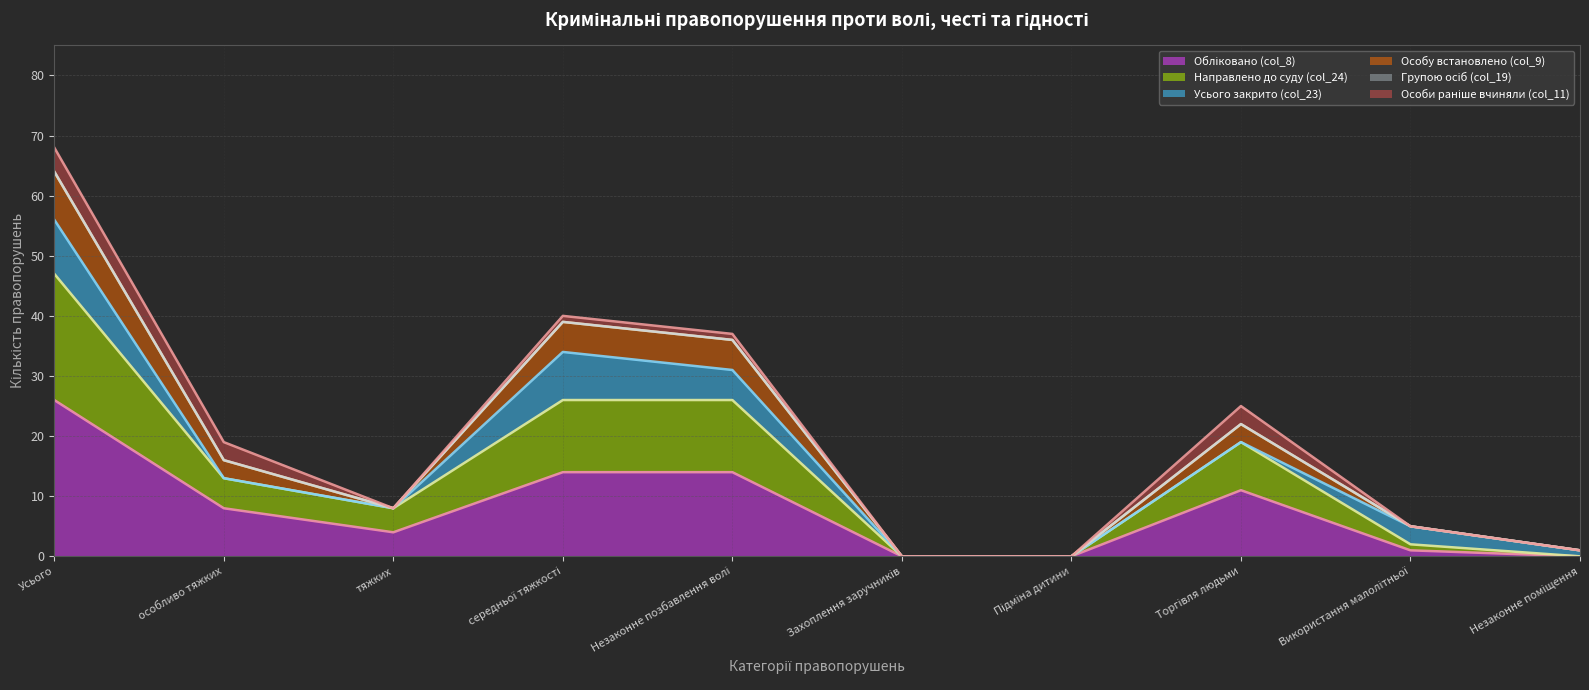

Where is the first local minimum for Особу встановлено (col_9)?

тяжких